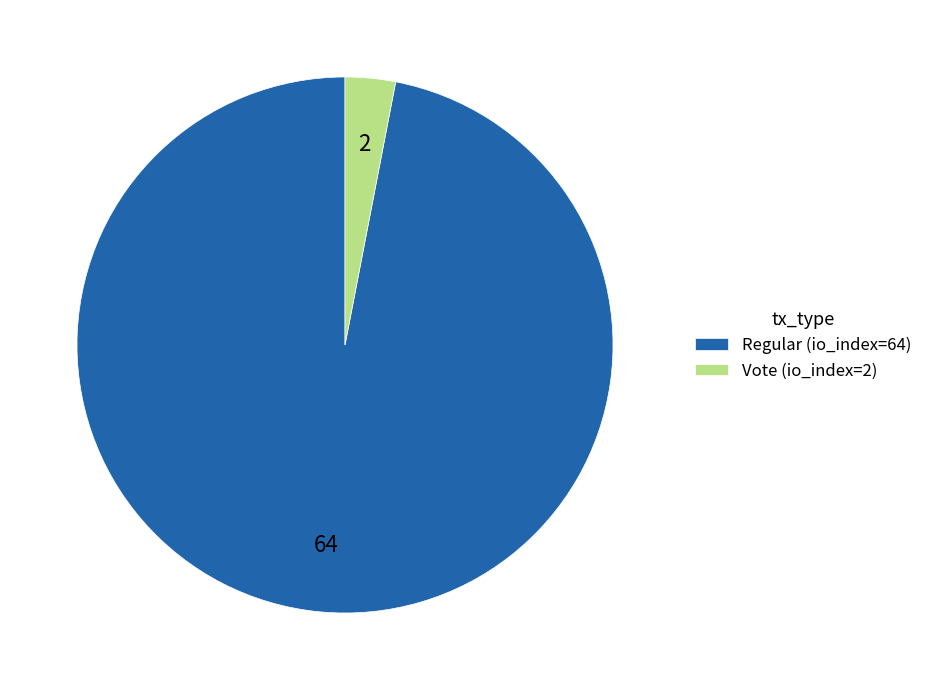

Combined, do Regular (io_index=64) and Vote (io_index=2) account for over 50%?

Yes